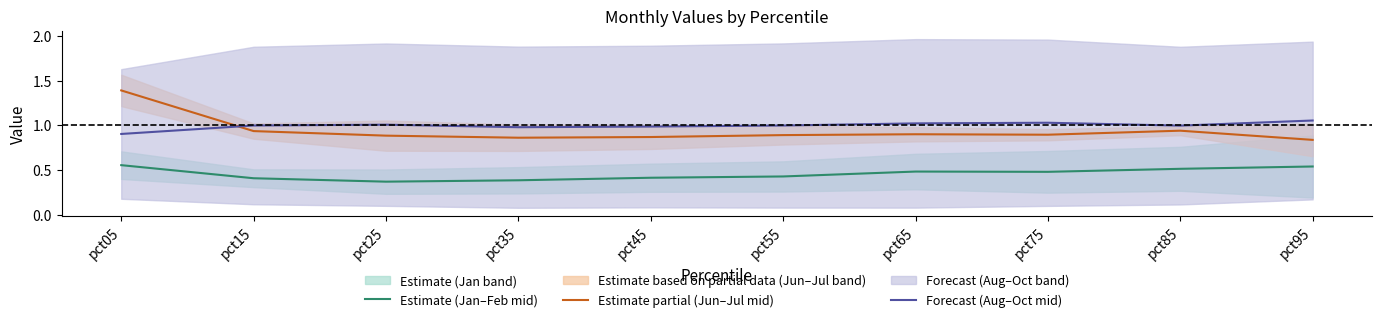

True or false: Estimate (Jan–Feb mid) and Estimate partial (Jun–Jul mid) cross at least once.

False